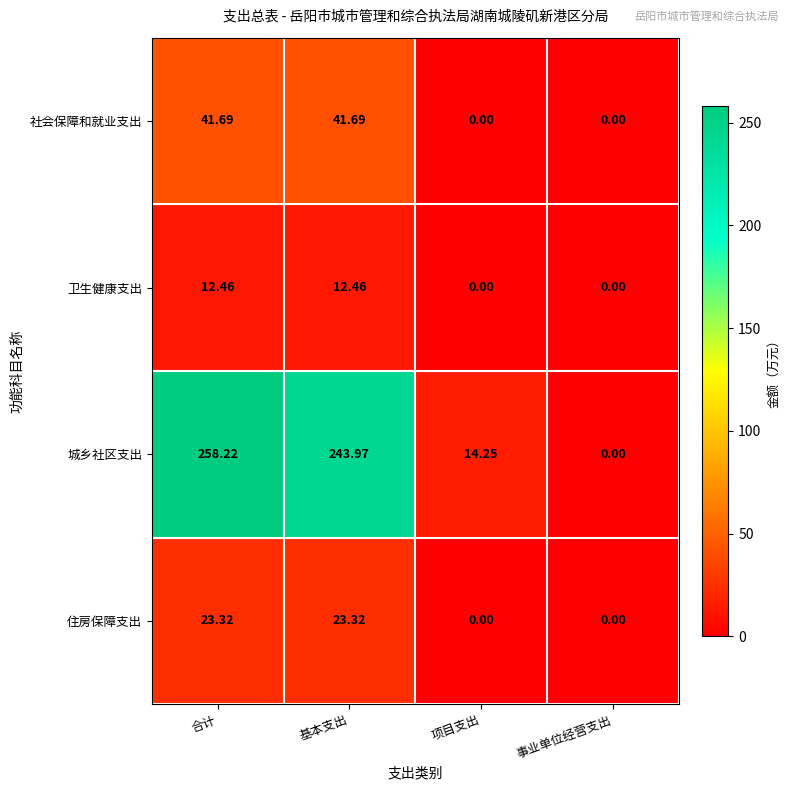

Which series changed the most between 项目支出 and 事业单位经营支出?

城乡社区支出